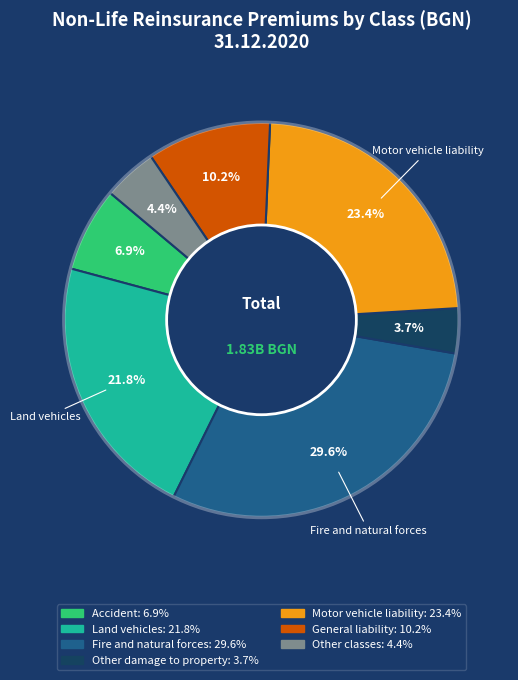

Does any single category account for the majority?

No